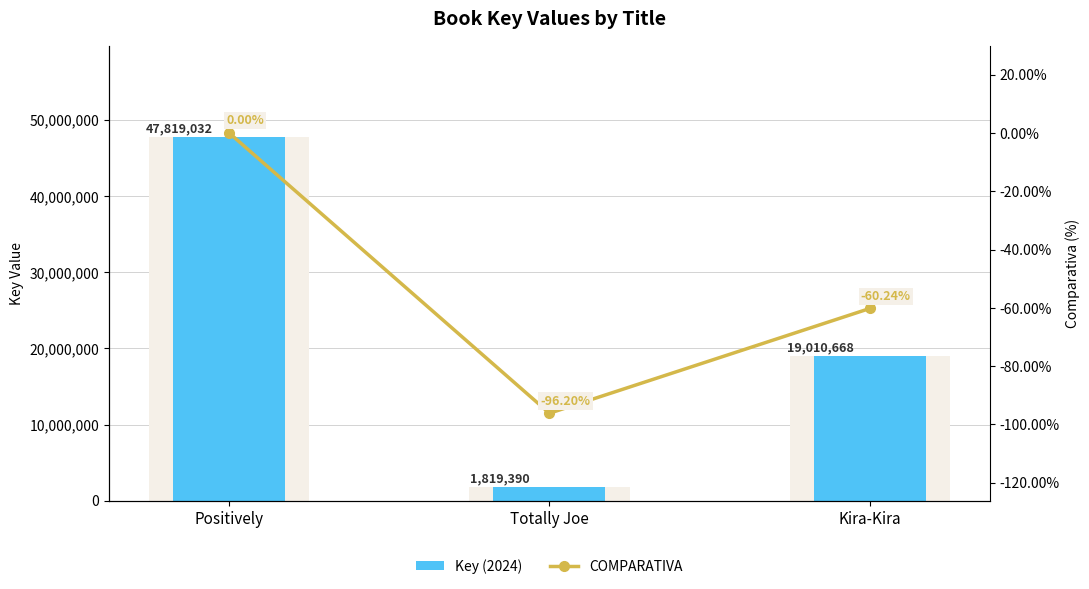

What value does the Key (2024) series have at Totally Joe?

1819390.0